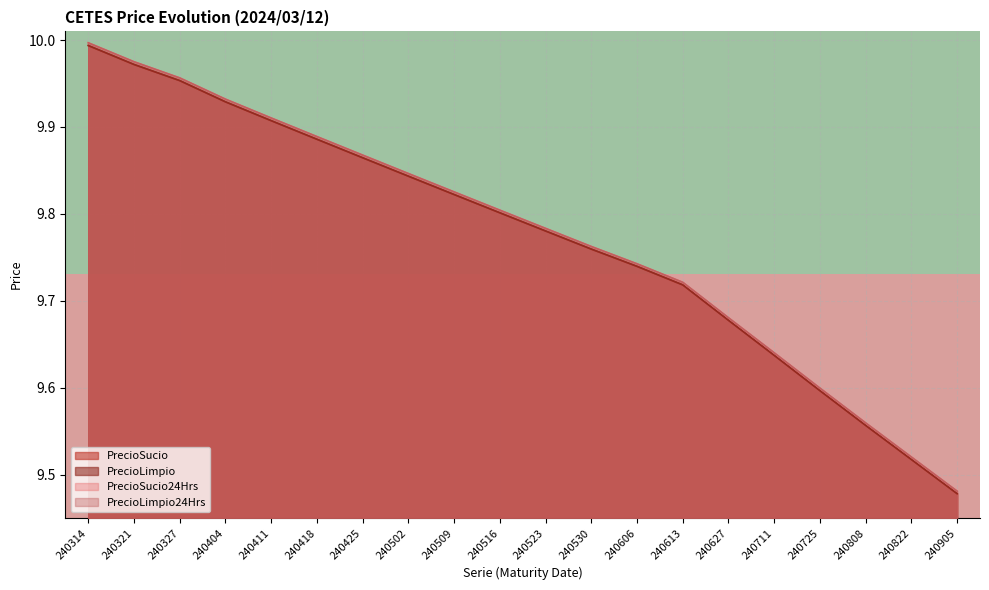

How many lines are shown in the chart?

2